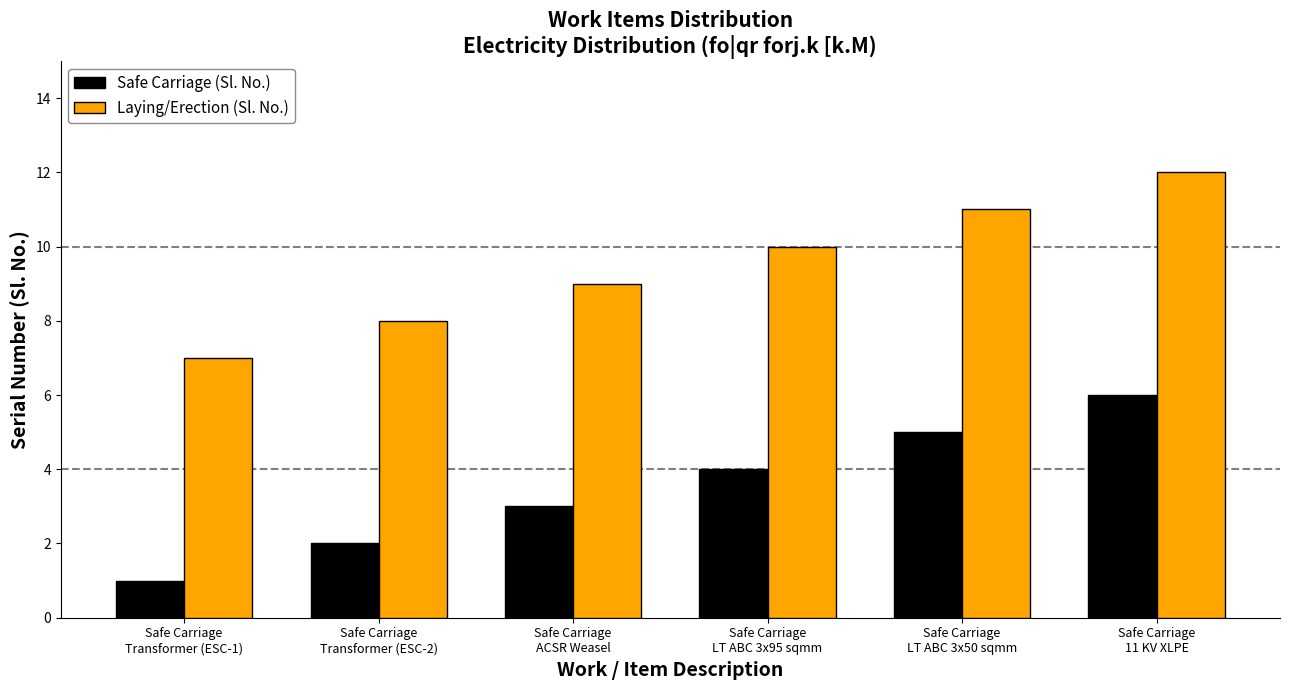

What are all the series names shown in the legend?

Safe Carriage (Sl. No.), Laying/Erection (Sl. No.)